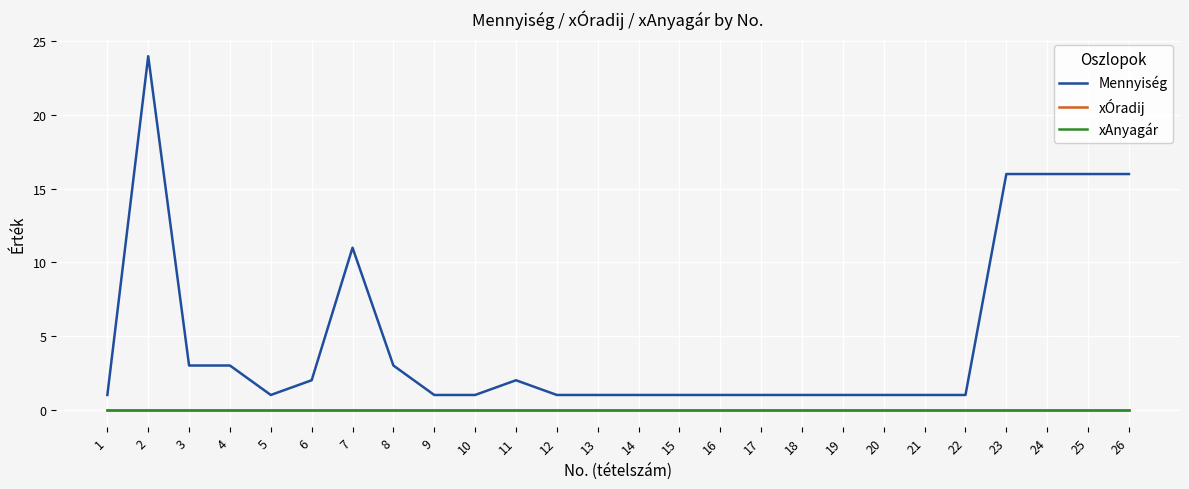

Is this an area chart (filled region under the line)?

No